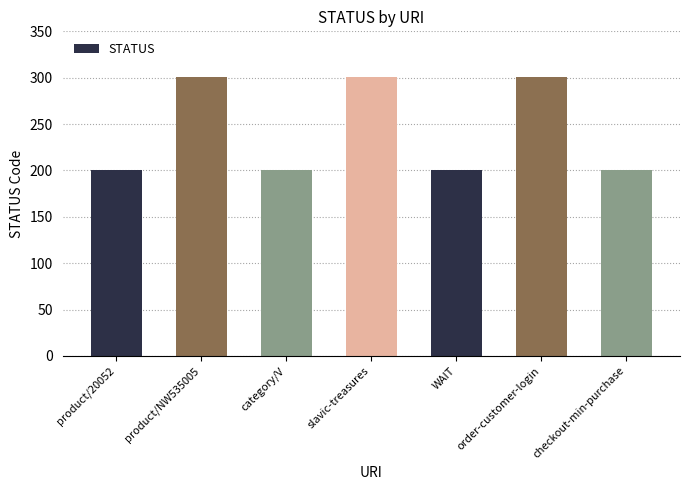

What is the label of the 7th bar from the left?

checkout-min-purchase